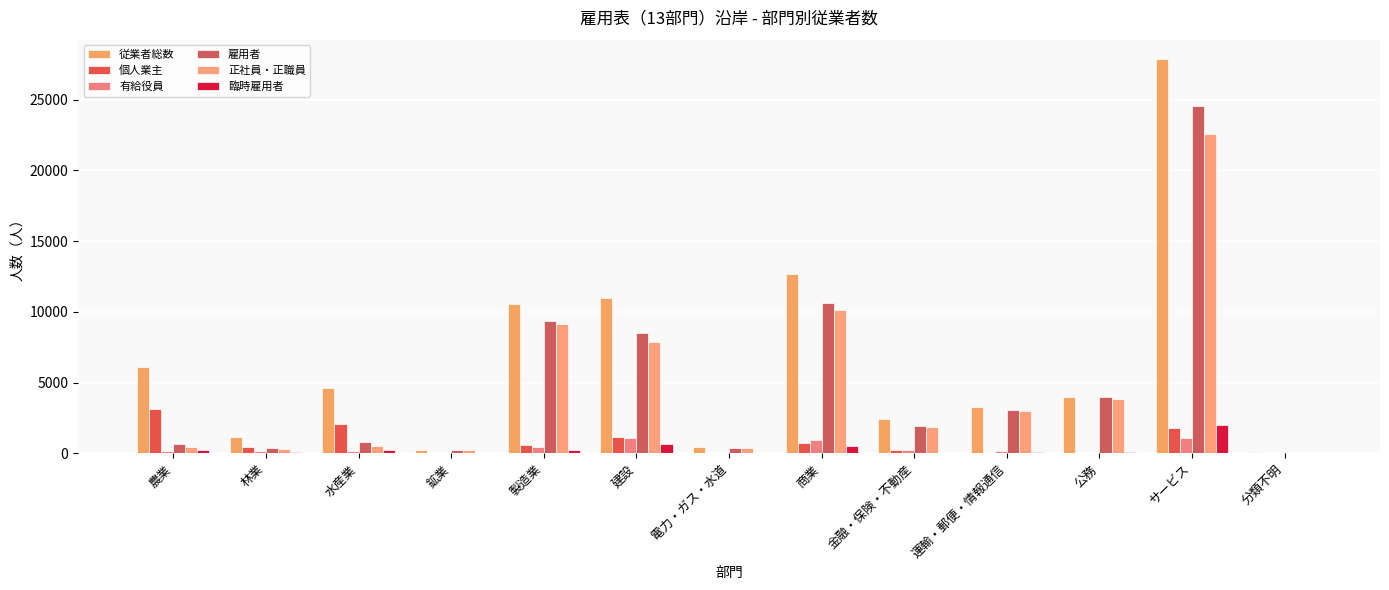

Which category has the lowest value across all series?

電力・ガス・水道